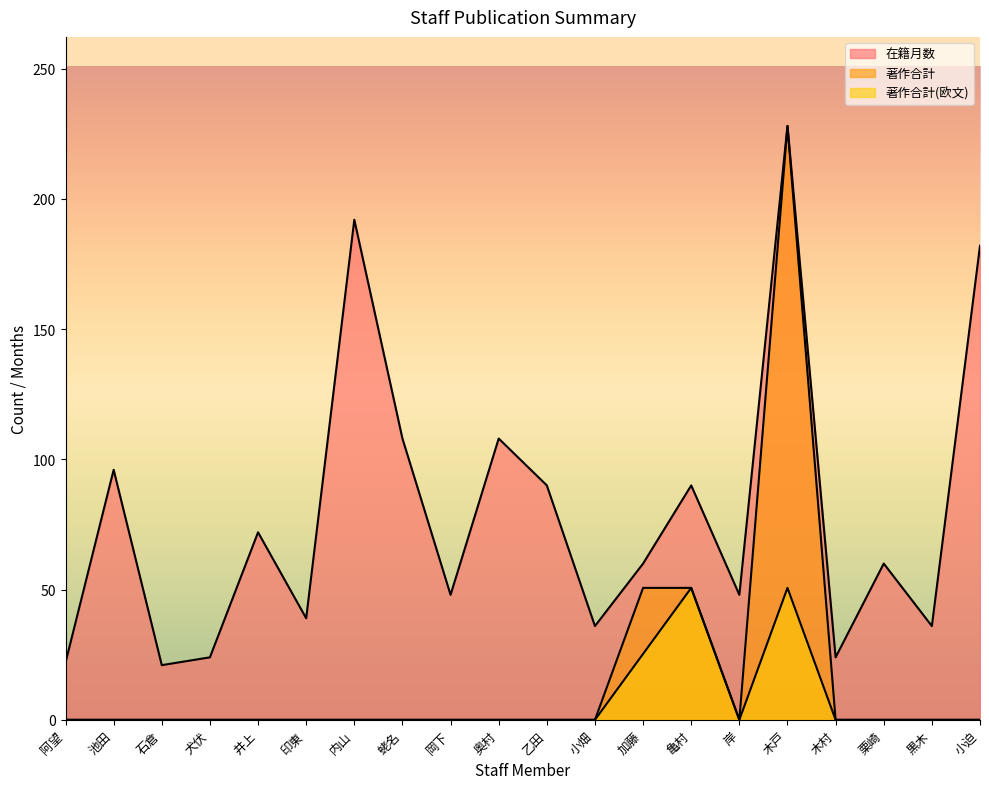

Does the chart display data point markers on the line(s)?

No